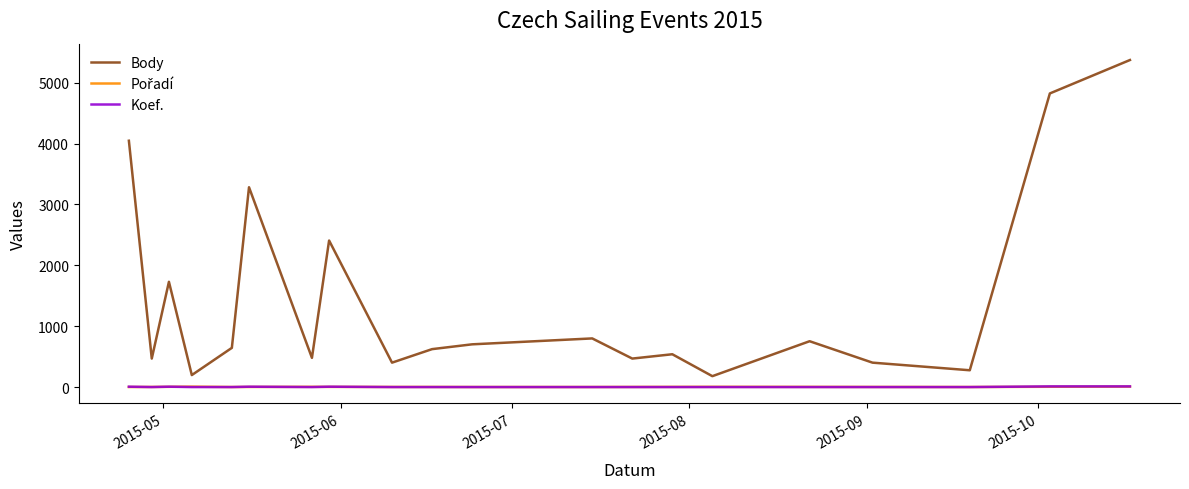

True or false: Body and Koef. intersect in this chart.

False